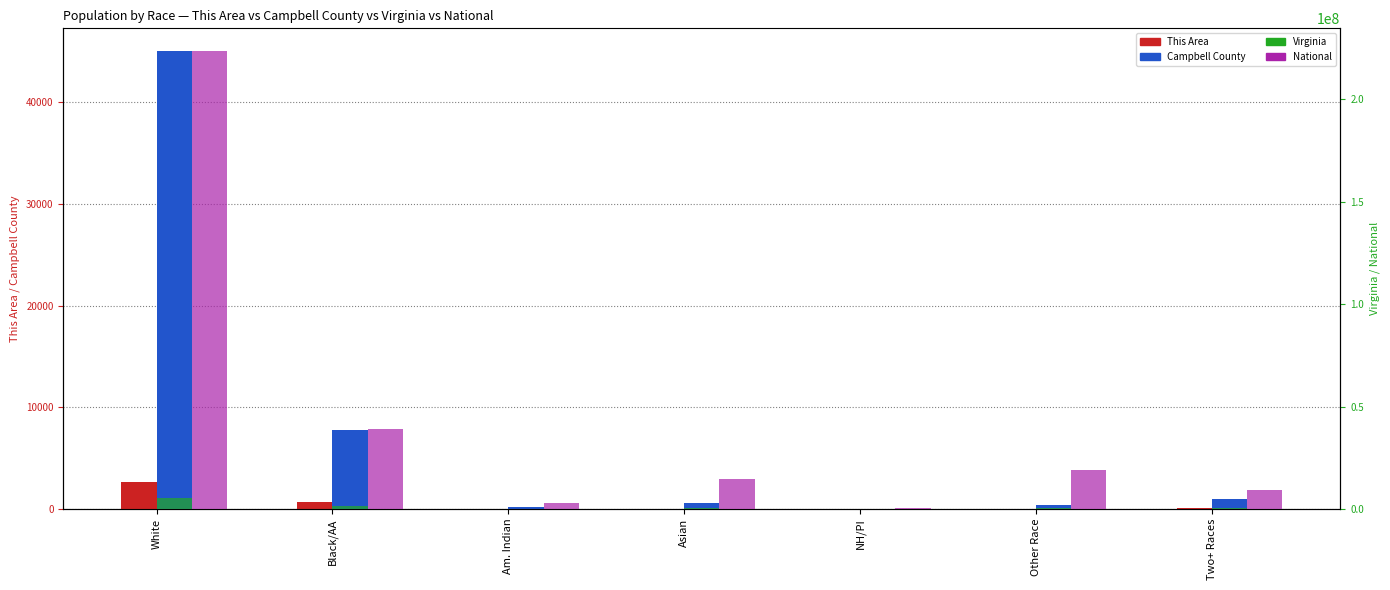

Reading left to right, extract all data points from this chart.

This Area: 2612	705	7	5	0	6	78
Campbell County: 45024	7767	143	546	16	419	927
Virginia: 5486852	1551399	29225	439890	5980	254278	233400
National: 223553265	38929319	2932248	14674252	540013	19107368	9009073